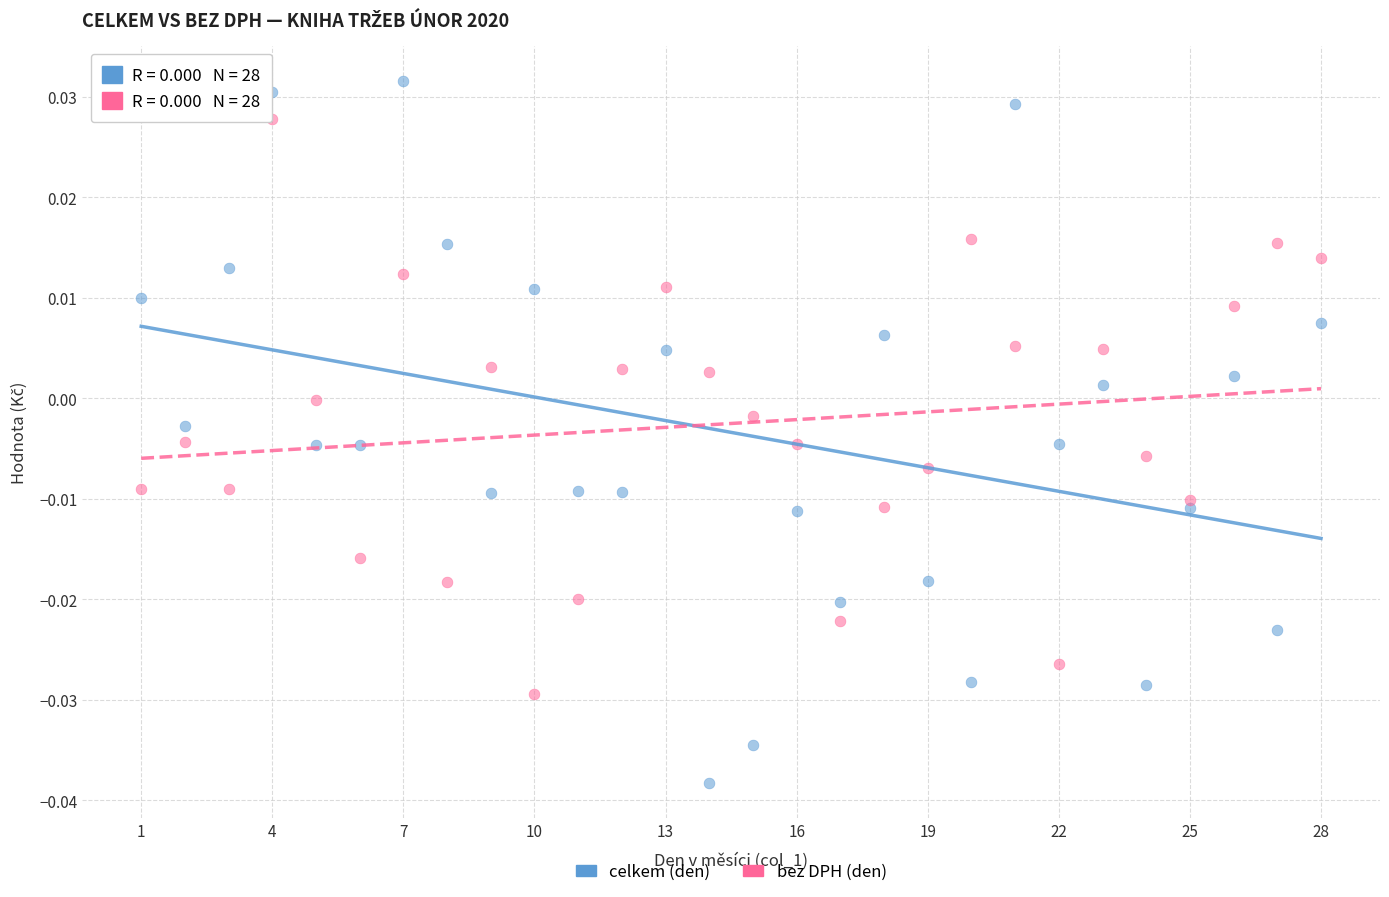

What are all the series names shown in the legend?

celkem (den), bez DPH (den)